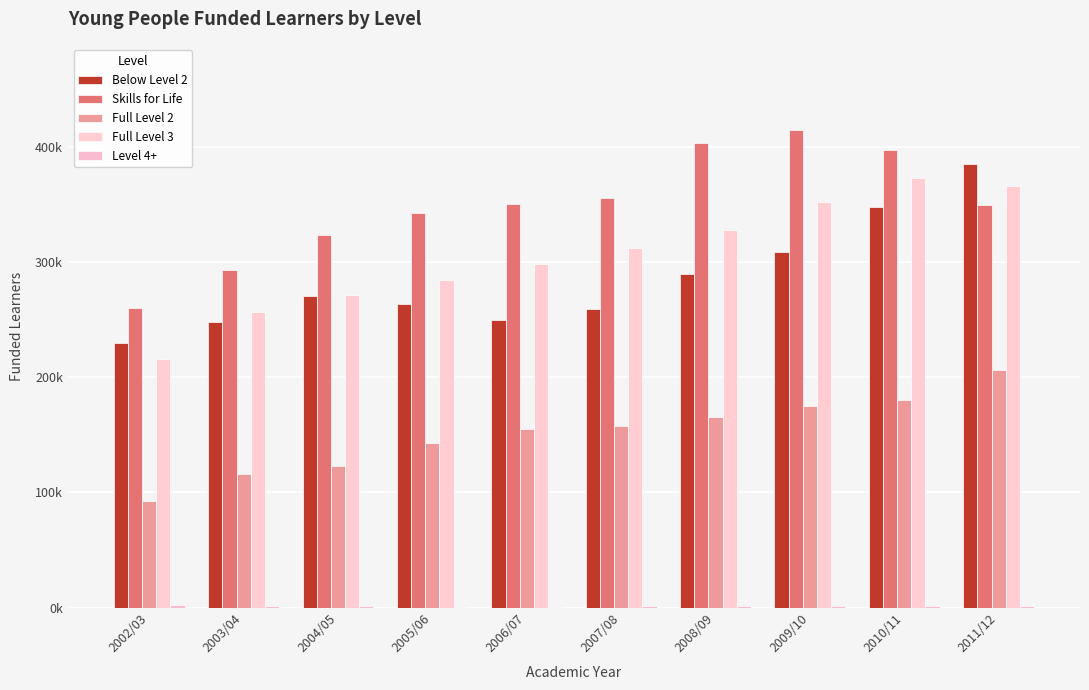

What is the label of the 6th bar from the right?

2006/07